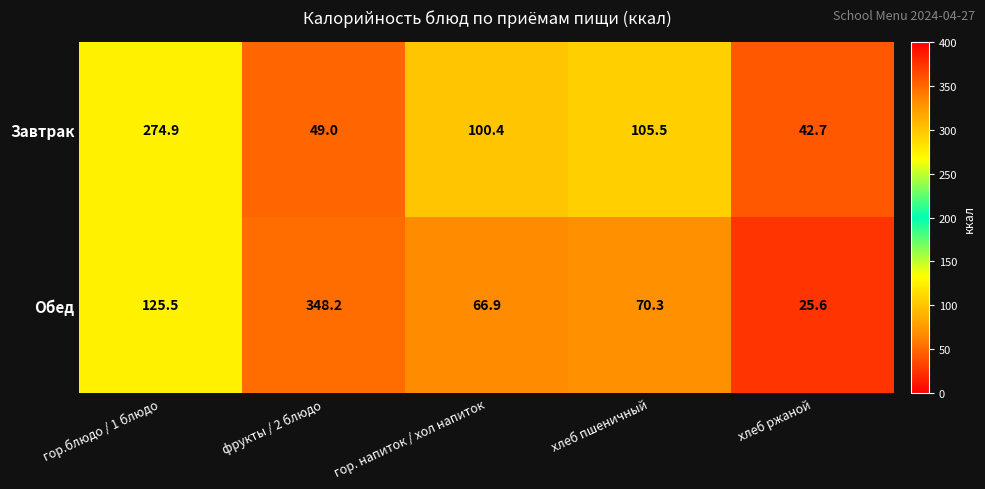

At which category is the sum across all series the highest?

гор.блюдо / 1 блюдо